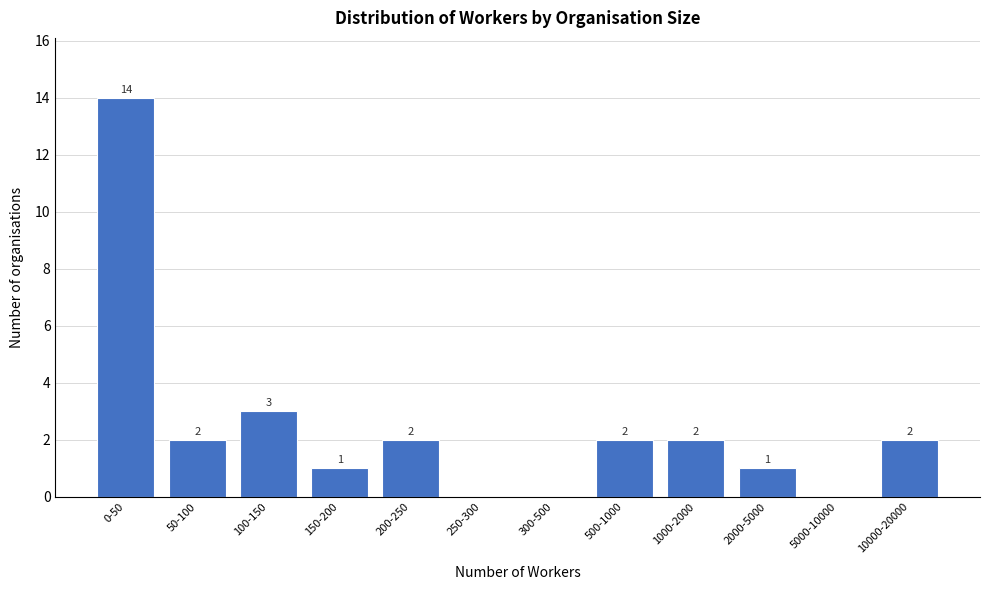

Reading left to right, what are all the values shown in this chart?

0-50=14	50-100=2	100-150=3	150-200=1	200-250=2	250-300=0	300-500=0	500-1000=2	1000-2000=2	2000-5000=1	5000-10000=0	10000-20000=2